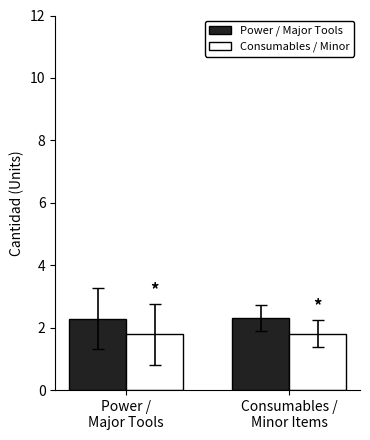

What is the sum of all Power / Major Tools values?

4.6